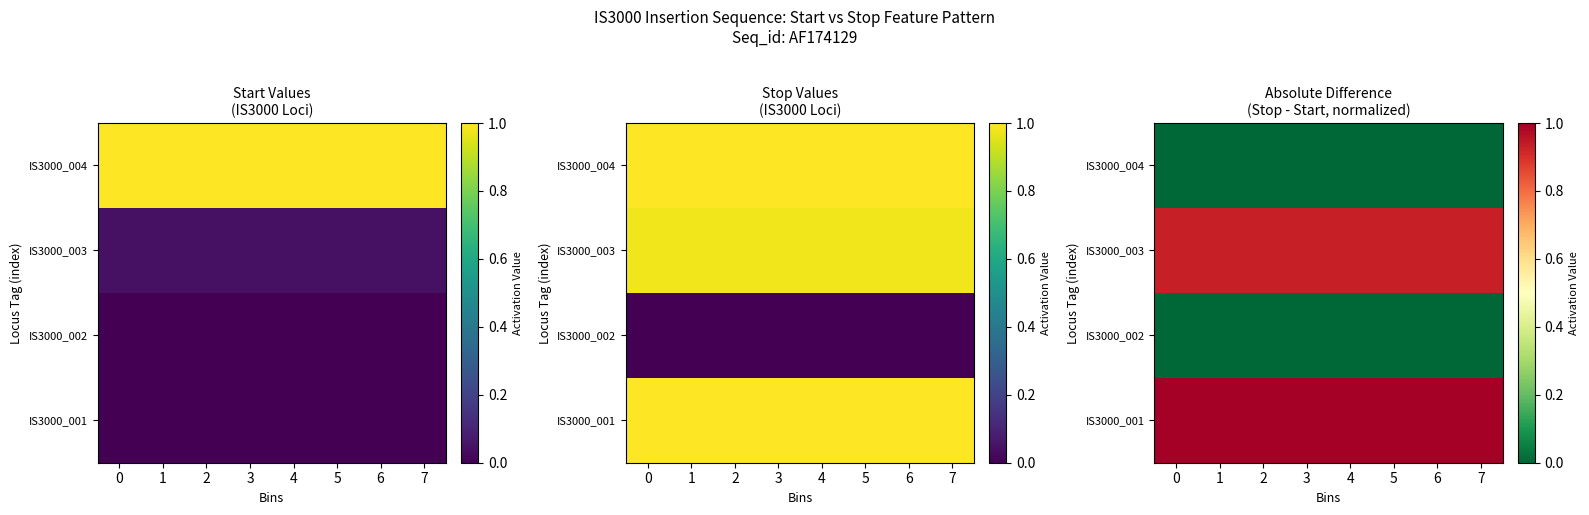

Rank the categories by IS3000_004 value from highest to lowest.

0, 1, 2, 3, 4, 5, 6, 7